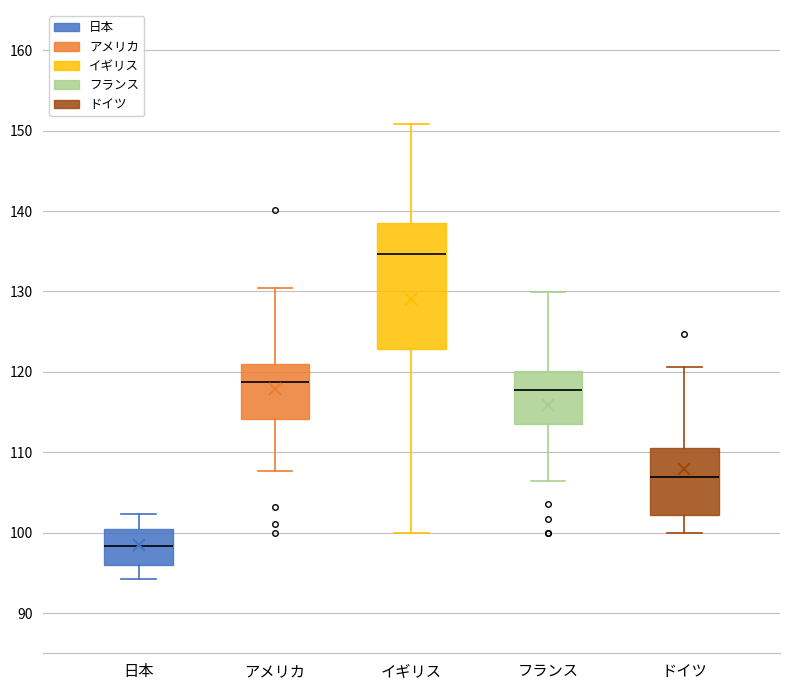

Reading left to right, transcribe this box plot: for each box, give where its median line is, the range the box spans, and where its two whiskers end, as read against the y-axis. The values are not printed on the chart, so give them approximately, as read against the axis.

日本: median 98, box 96 to 100, whiskers 94 to 102
アメリカ: median 119, box 114 to 121, whiskers 108 to 130
イギリス: median 135, box 123 to 139, whiskers 100 to 151
フランス: median 118, box 114 to 120, whiskers 106 to 130
ドイツ: median 107, box 102 to 110, whiskers 100 to 121